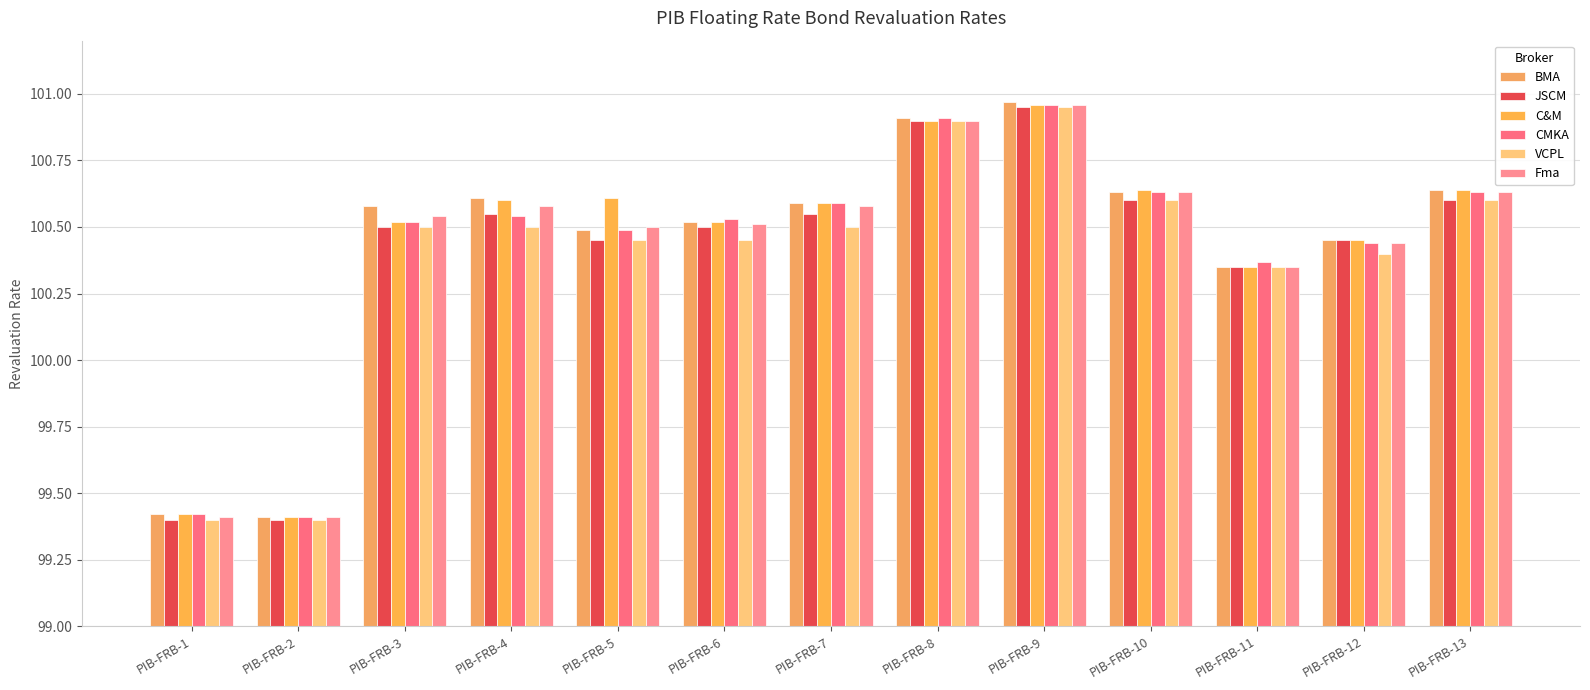

Count the number of data series in this chart.

6